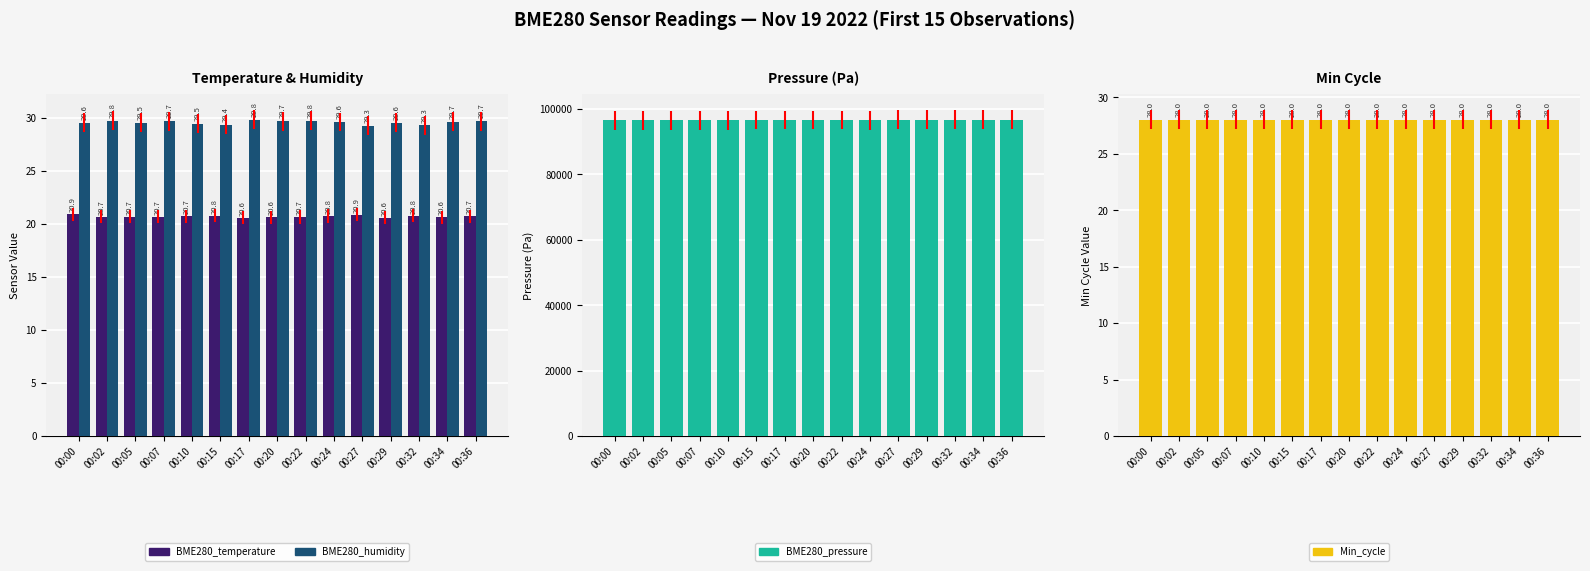

What is the difference between the highest and lowest values at 00:05?

96627.1